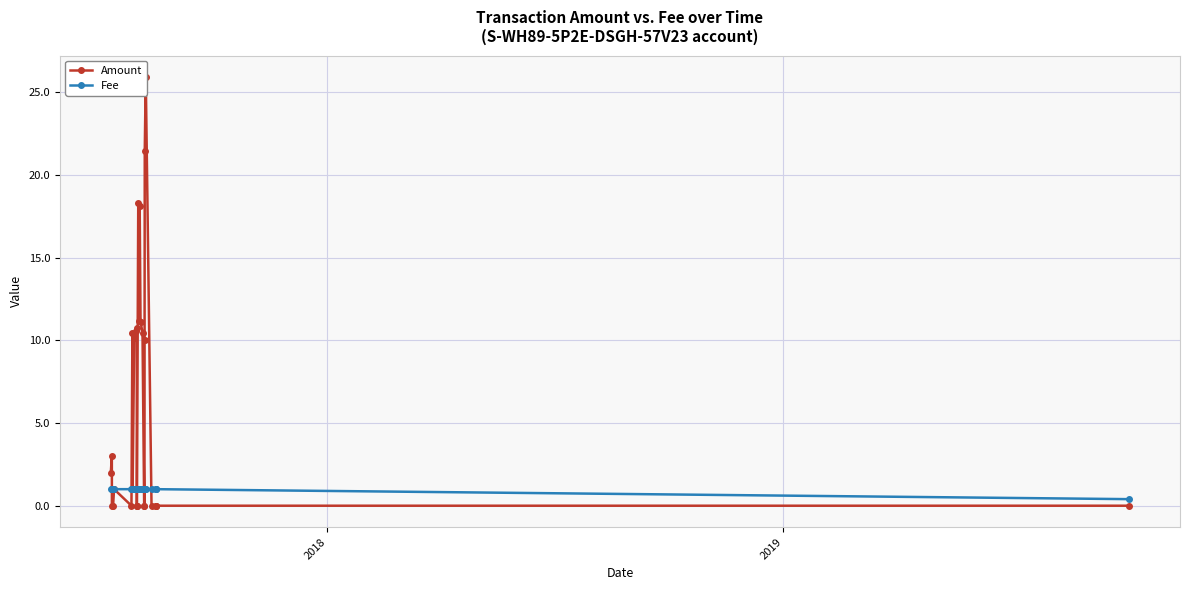

What is the highest value of the Fee series?

1.0